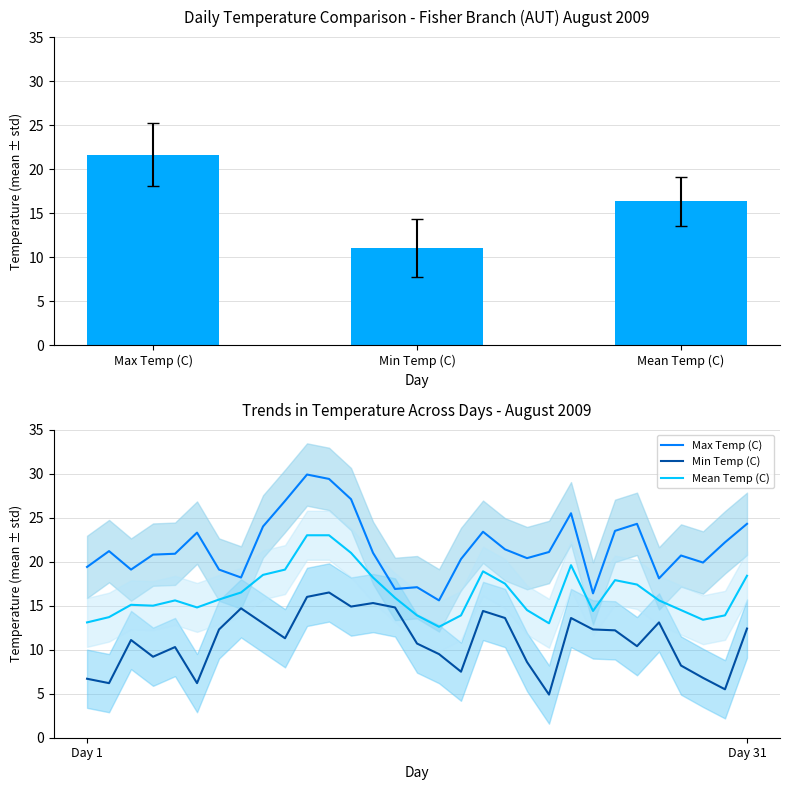

What is the spread (max minus min) of values at 03?

8.0